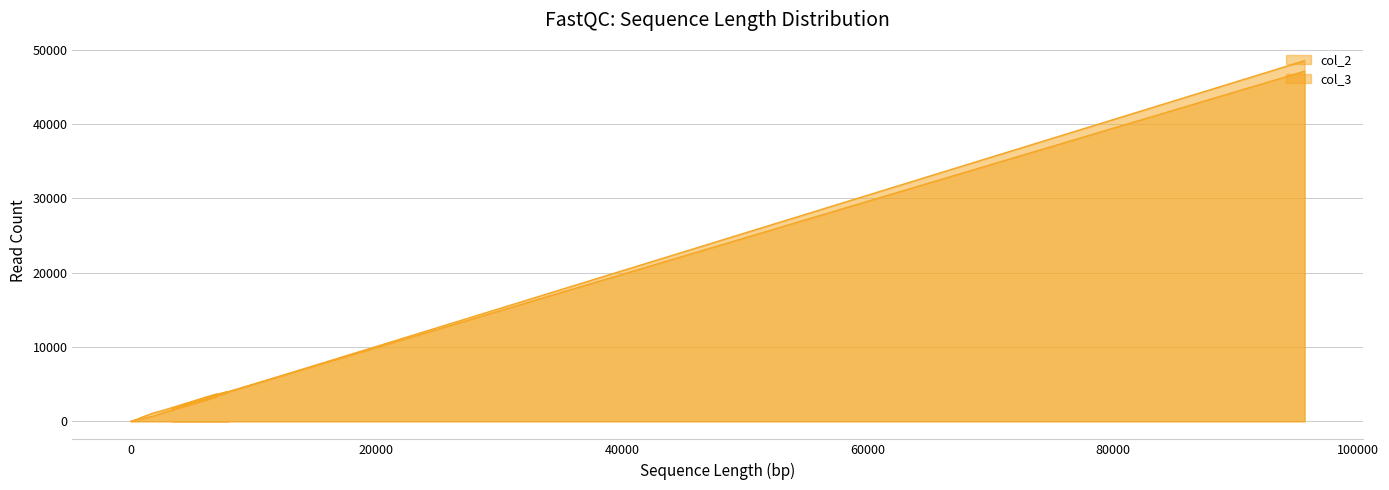

At which category is the sum across all series the highest?

95630